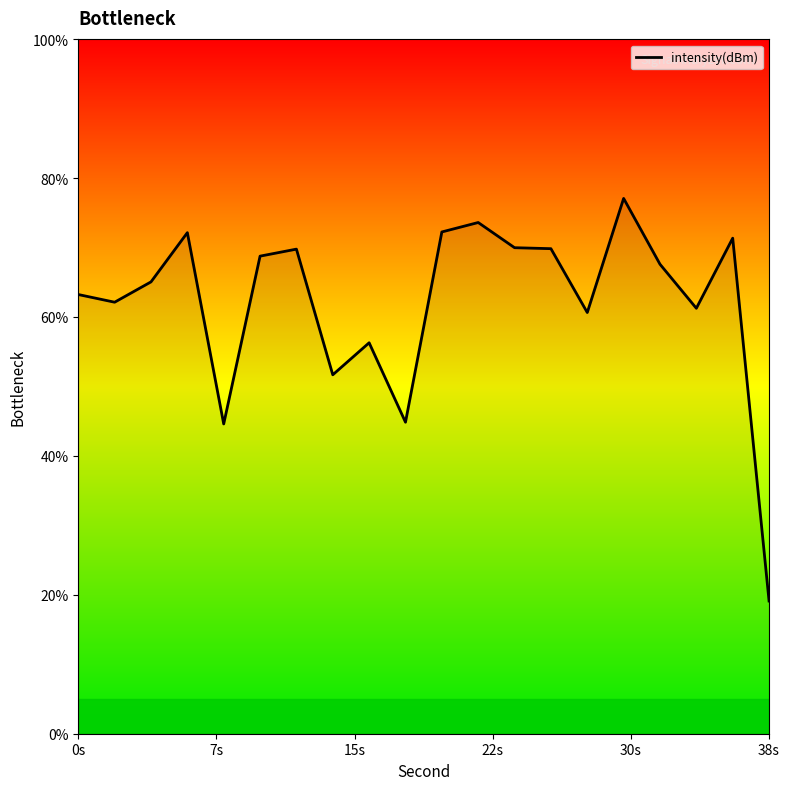

What is the greatest value displayed?

77.1